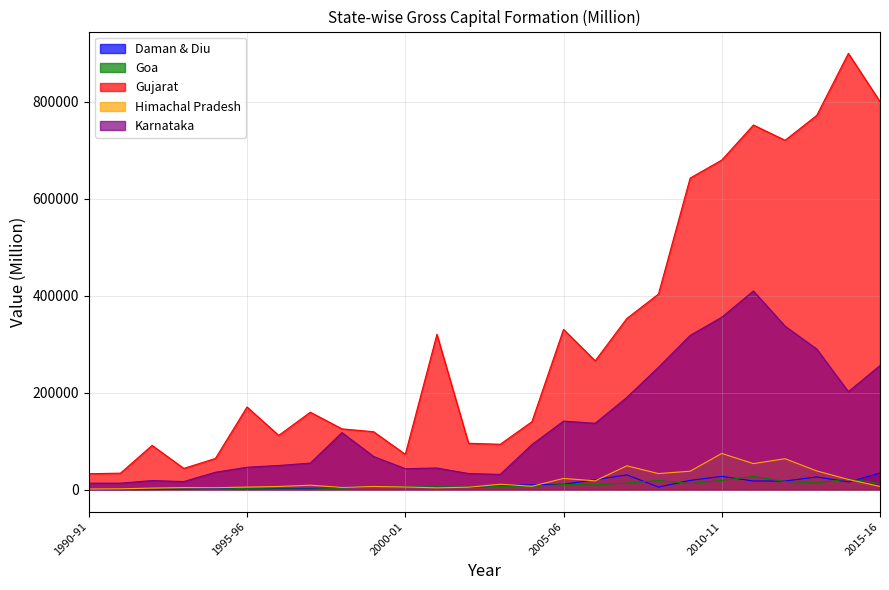

What is the average value of the Himachal Pradesh series?

19404.6